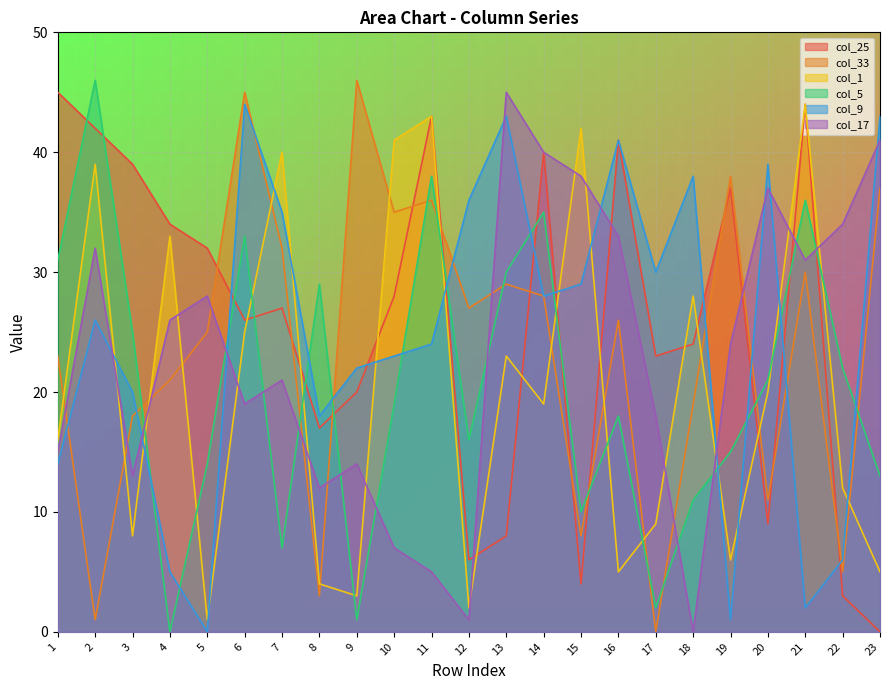

What is the spread (max minus min) of values at 11?

38